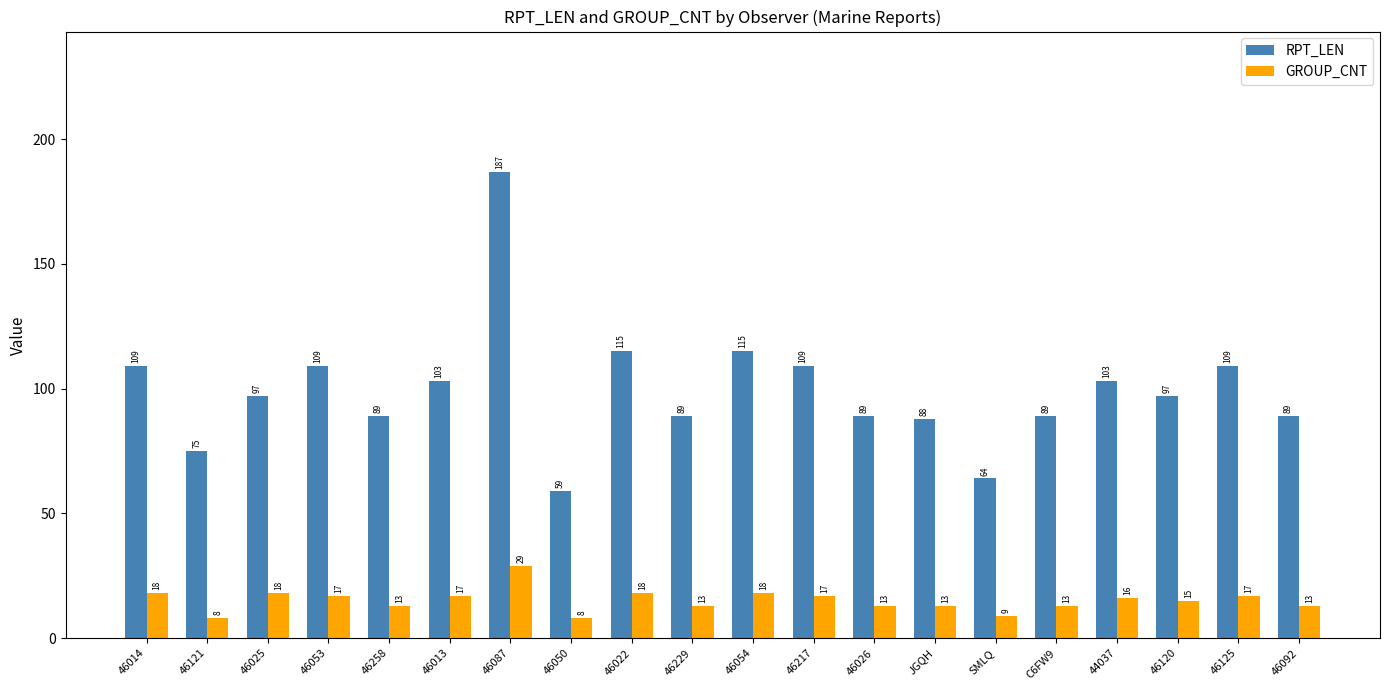

What is the difference between the highest and lowest values at 46013?

86